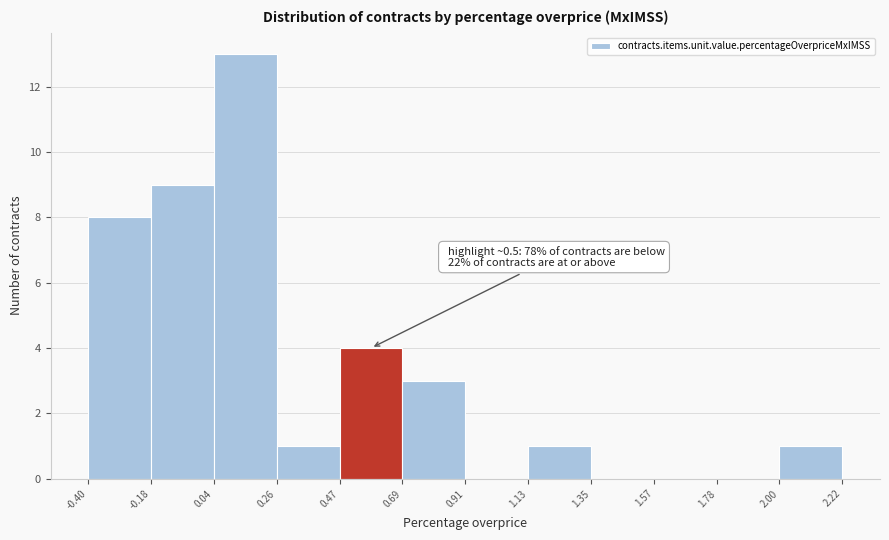

Over which range of the x-axis is the bar tallest?

0.04 to 0.26